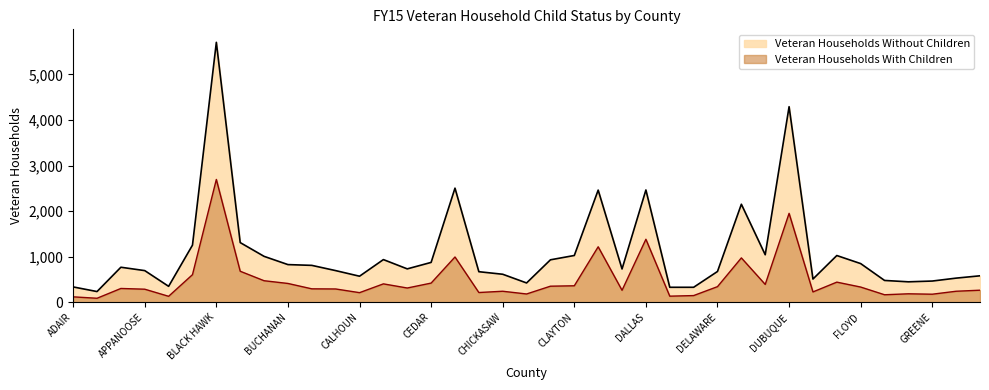

The value of Veteran Households With Children at DES MOINES is 404. True or false?

False